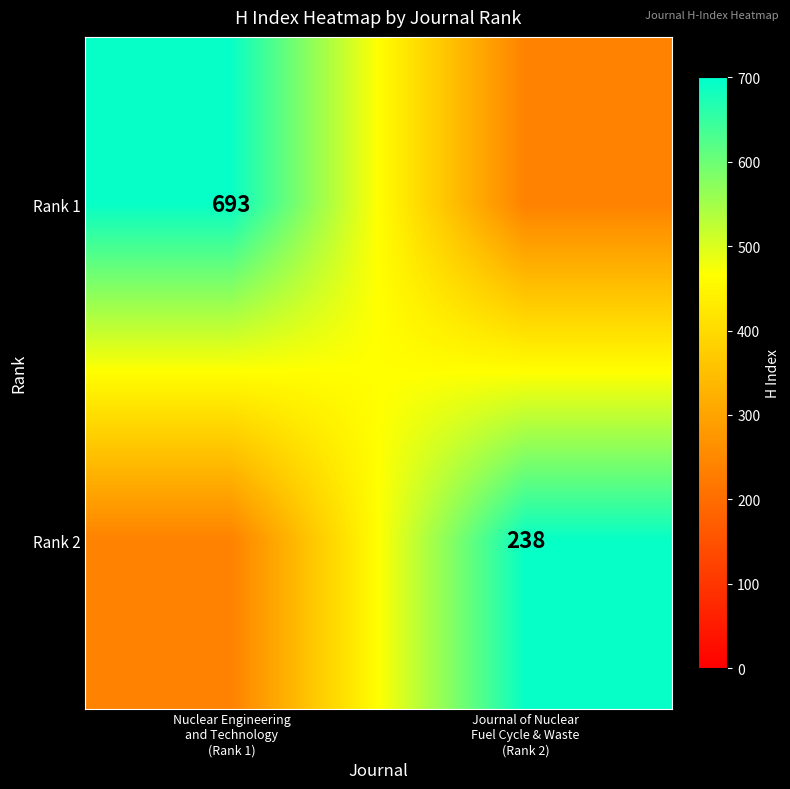

How many Rank 1 values are between 238 and 693?

2